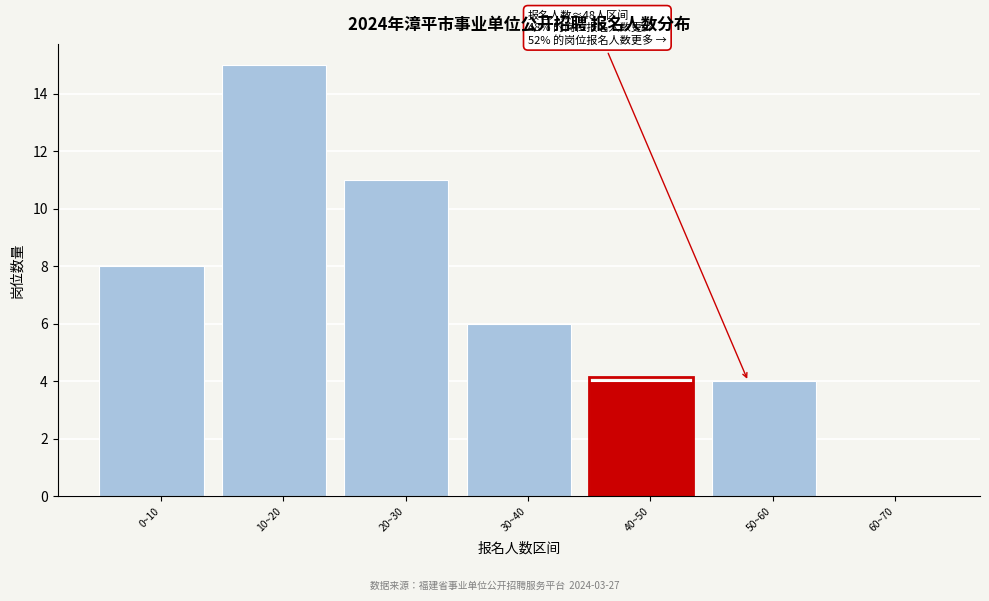

Reading left to right, what are all the values shown in this chart?

0~10=8	10~20=15	20~30=11	30~40=6	40~50=4	50~60=4	60~70=0